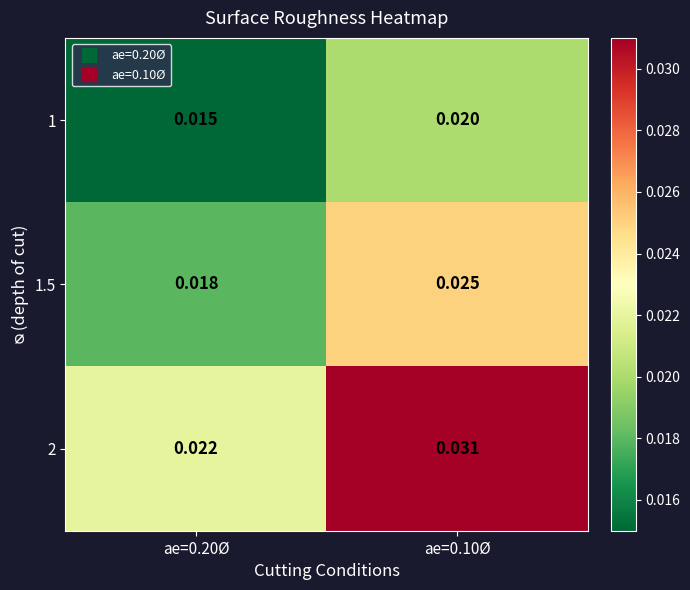

Which series has the widest spread of values?

2